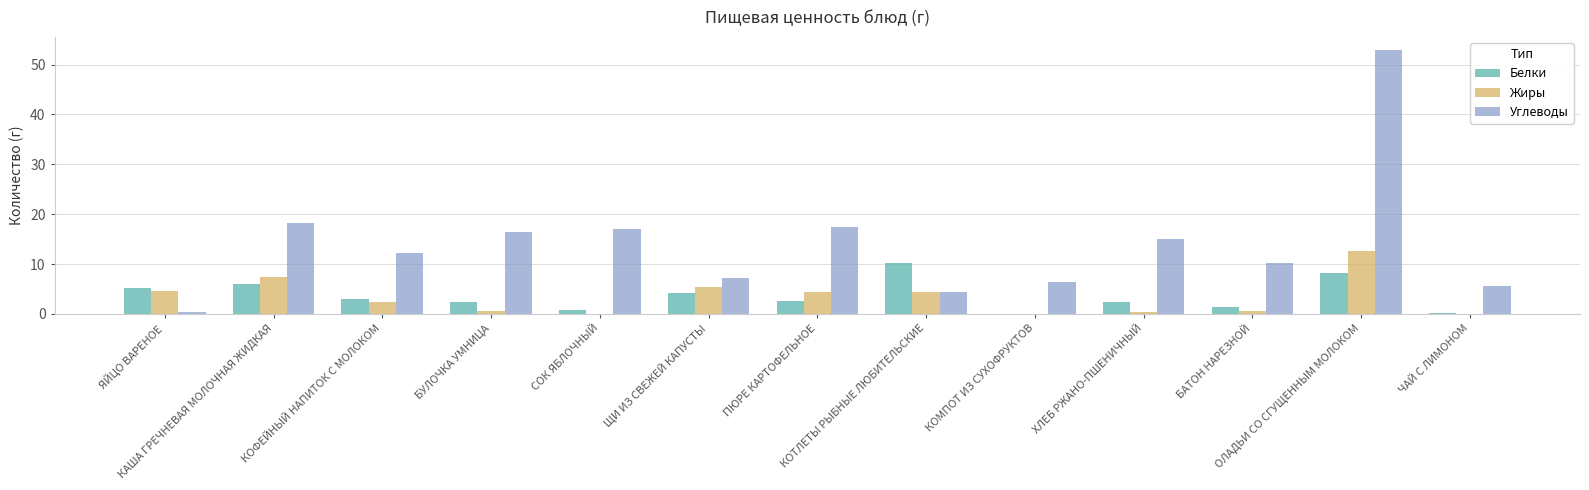

Which series has the largest total across all categories?

Углеводы